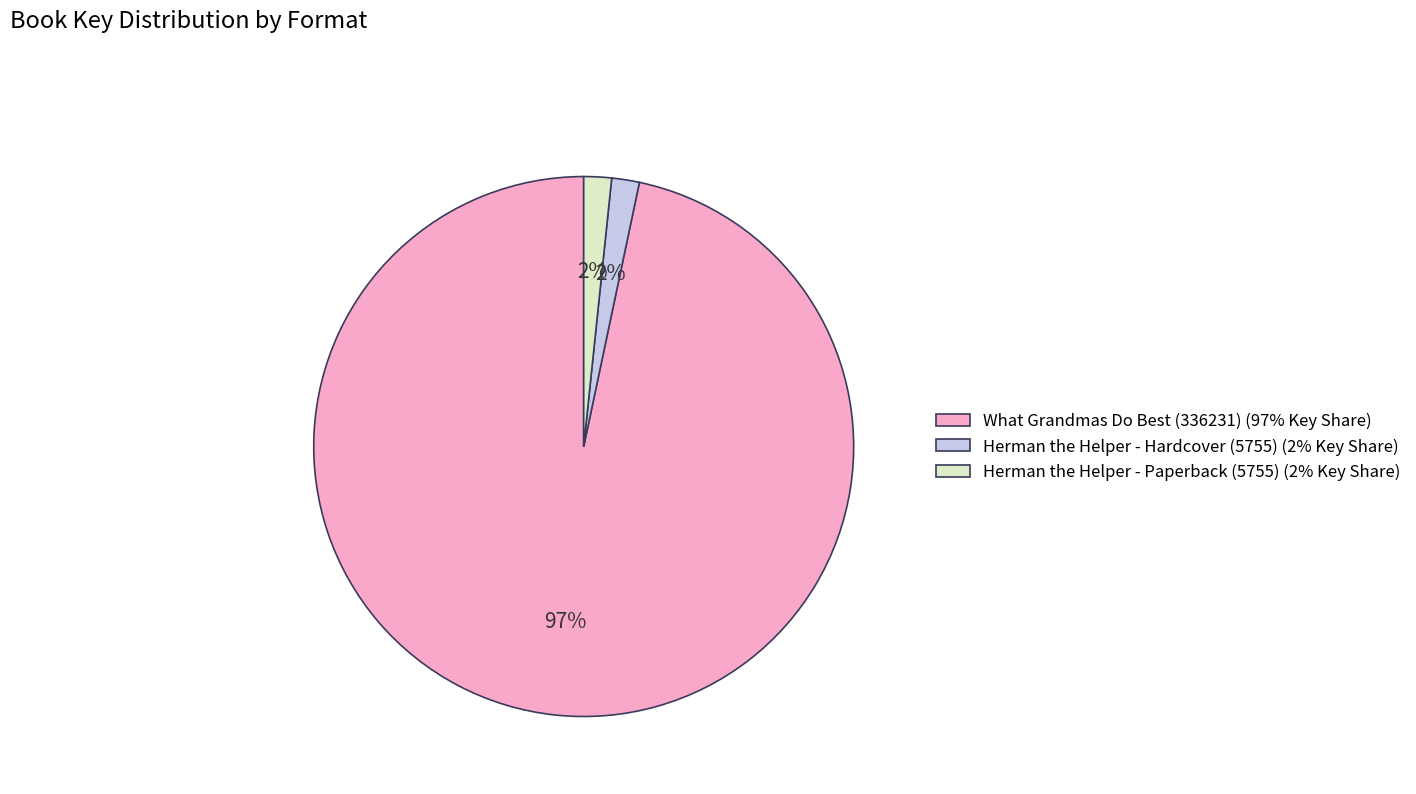

To the nearest percent, what percentage of the pie is Herman the Helper - Hardcover (5755)?

2%